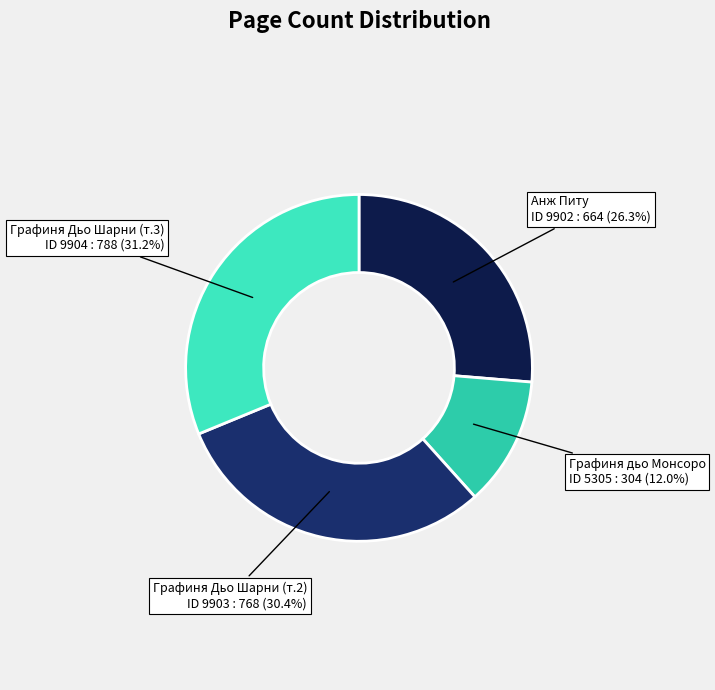

Rank the categories by value from highest to lowest.

9904, 9903, 9902, 5305